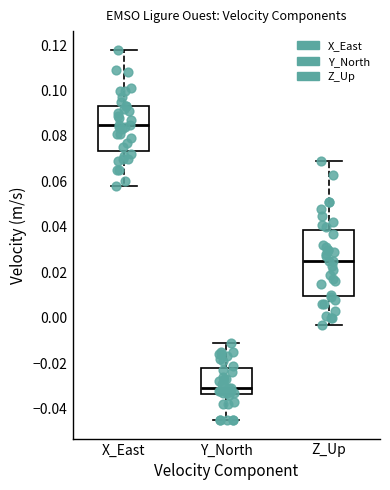

Which box's median line is the highest?

X_East